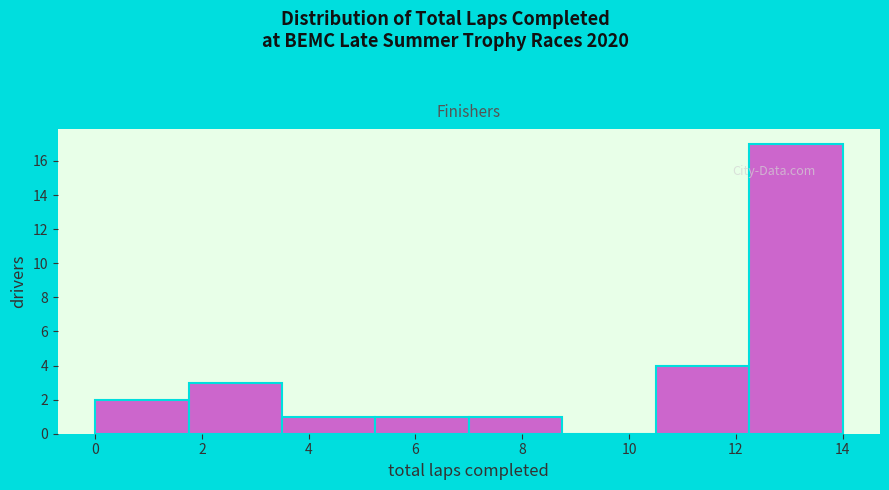

How tall is the bar that spans 10.50 to 12.25 on the x-axis? Neither the bar edges nor the heights are printed on the chart, so give them approximately, as read against the axes.

4